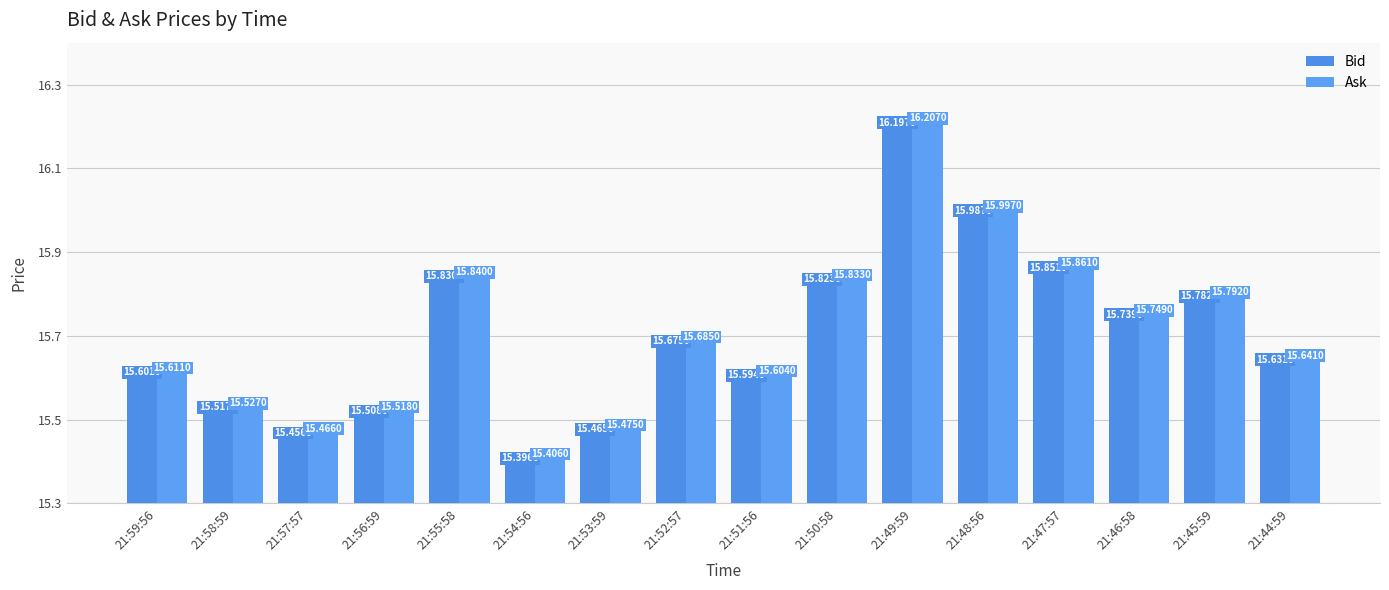

Count the number of data series in this chart.

2